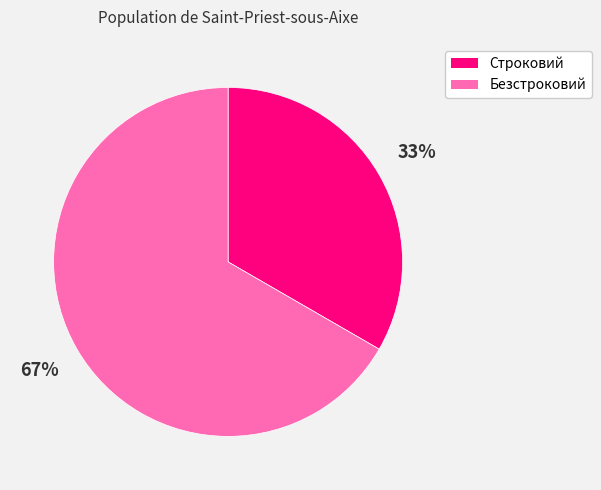

True or false: Строковий accounts for 33% of the total.

True